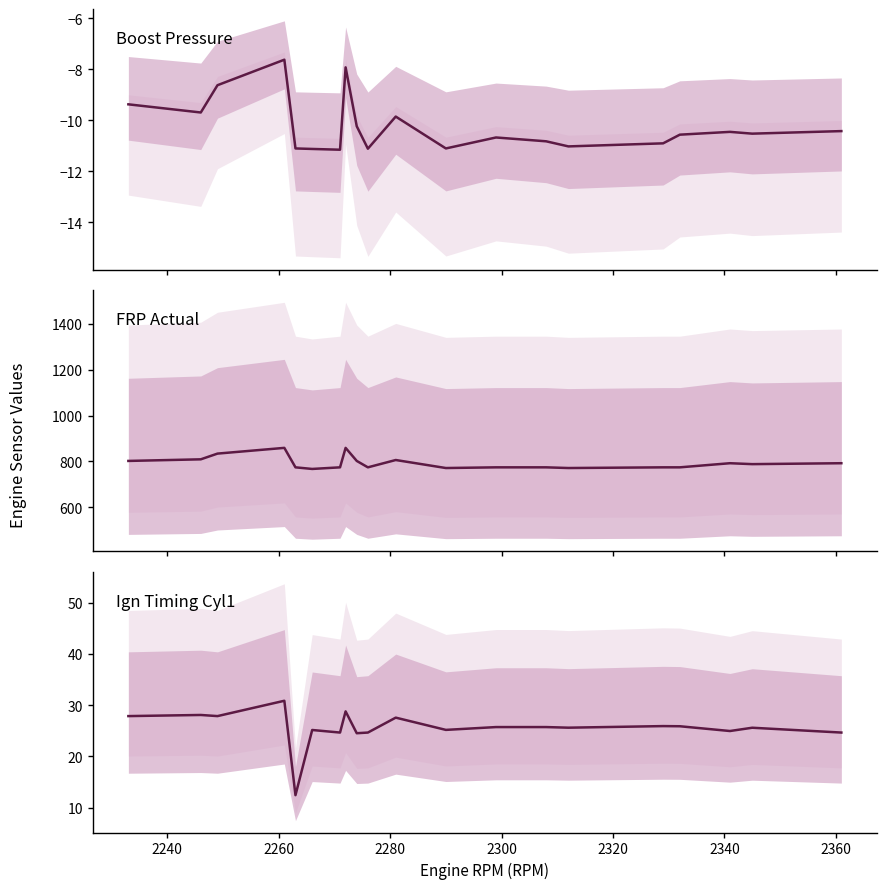

True or false: Ign Timing Cyl1 (deg) and Boost Pressure (PSI) cross at least once.

False